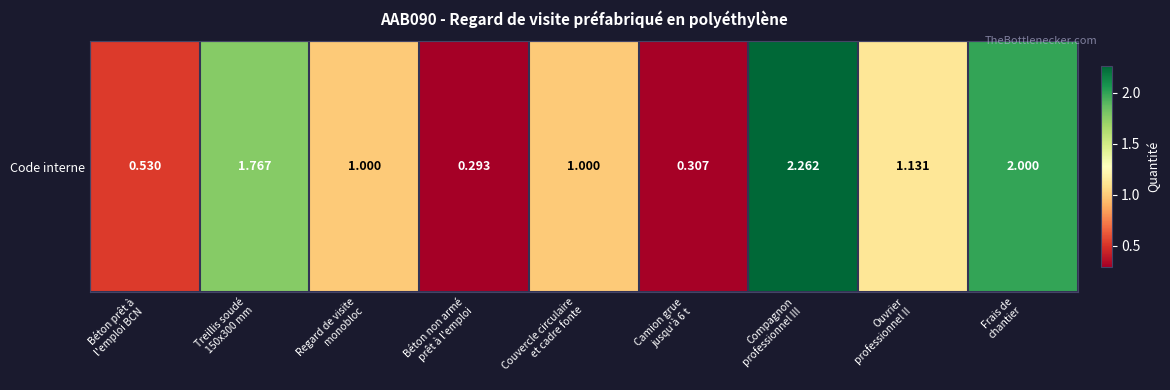

What is the ratio of the value at Camion grue
jusqu'à 6 t to the value at Ouvrier
professionnel II?

0.3